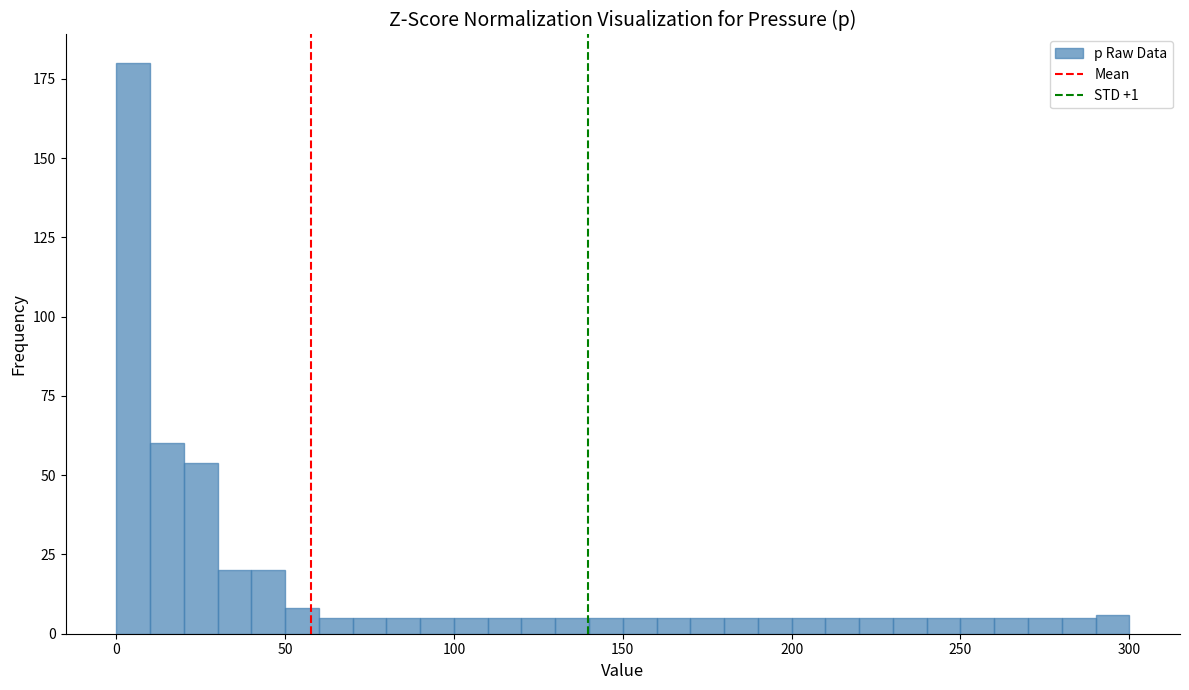

Read against the x-axis, roughly where is the centre of the tallest bar?

5